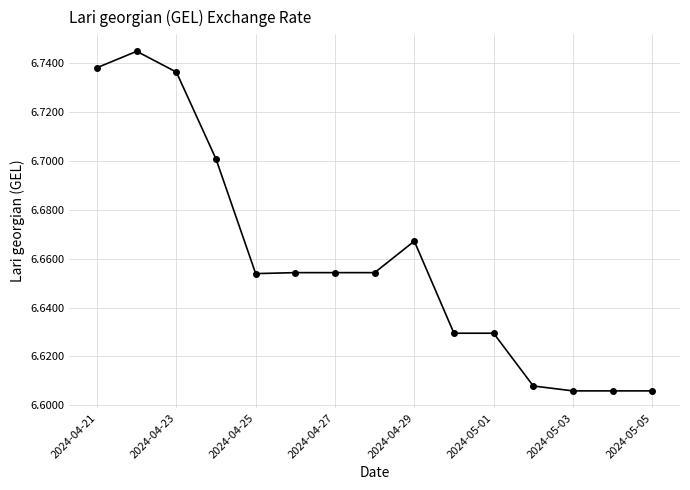

True or false: the data has more than 1 interior local peaks.

True